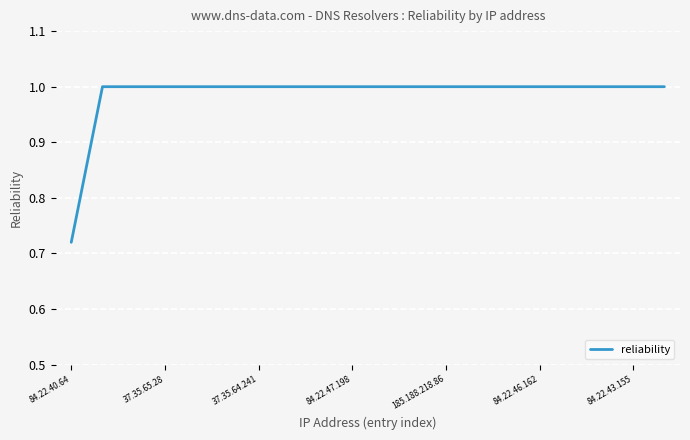

Is this an area chart (filled region under the line)?

No